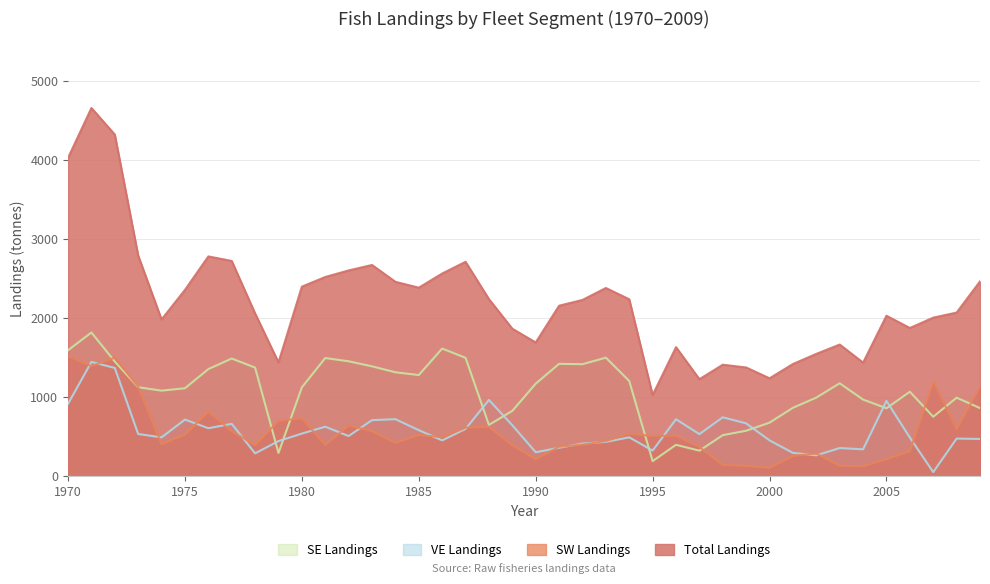

Where does the swLandings series first go above 510?

1970